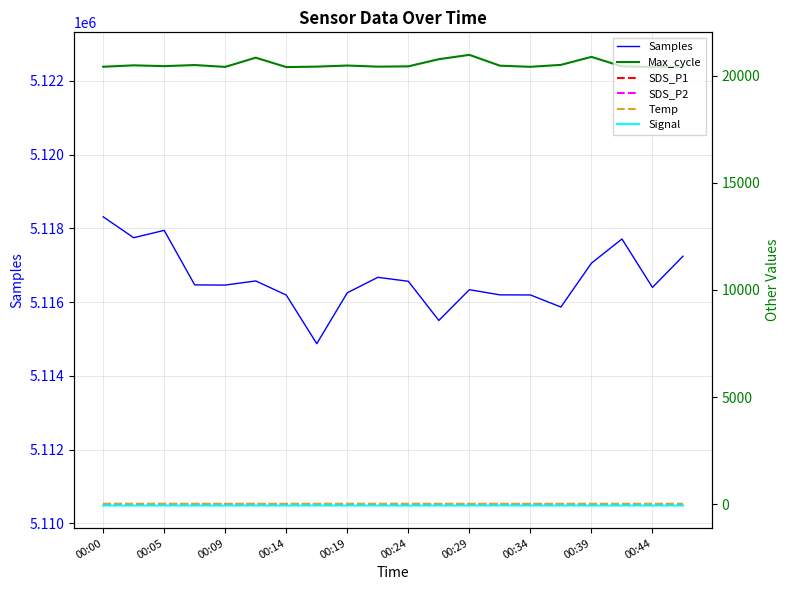

True or false: Signal has a value of -67.0 at 00:14.

True